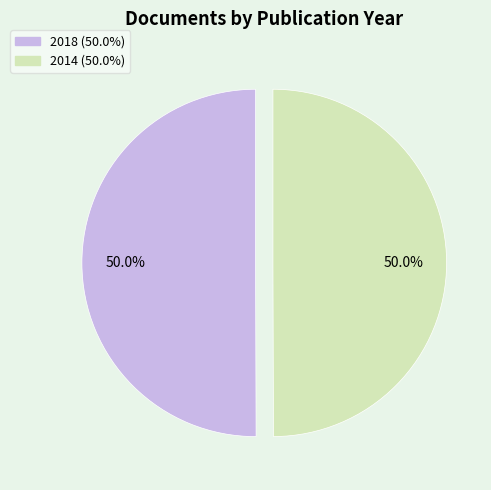

How many segments does this pie chart have?

2